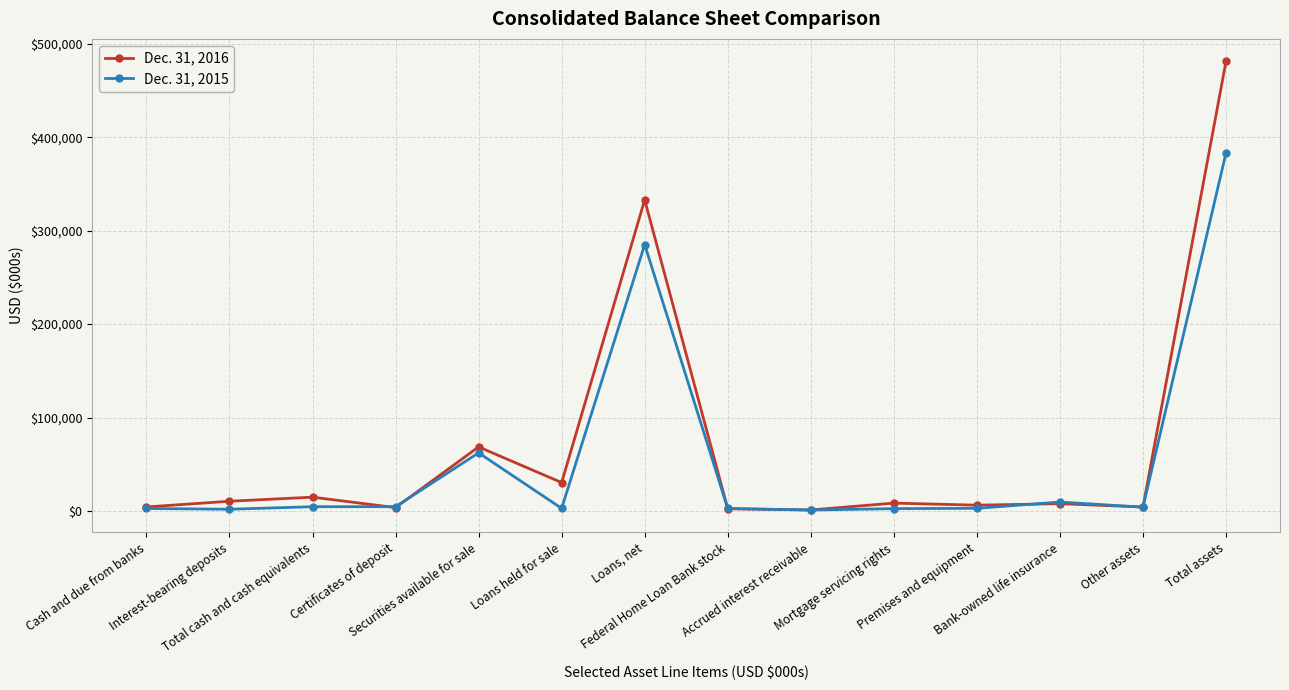

Which series has the largest range (max minus min)?

Dec. 31, 2016